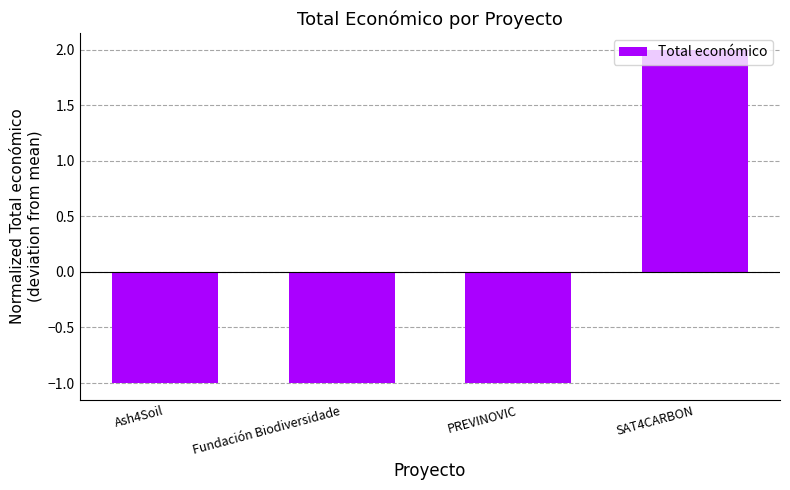

What is the approximate value at Ash4Soil?

-1.0